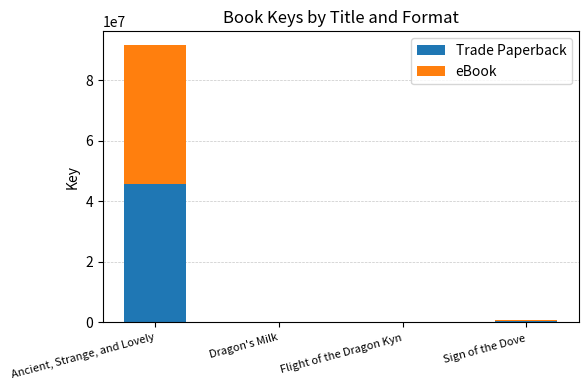

At which category is the sum across all series the highest?

Ancient, Strange, and Lovely